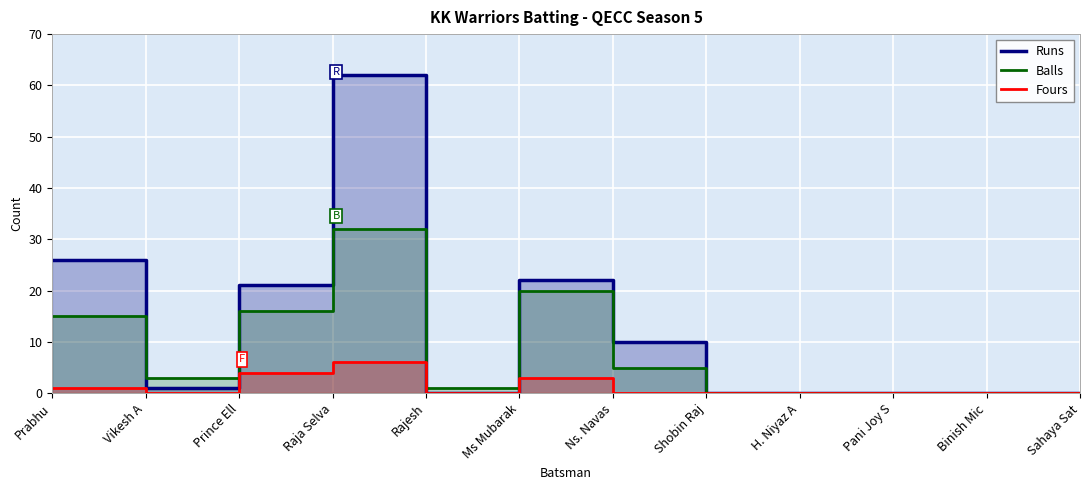

What are all the series names shown in the legend?

Runs, Balls, Fours